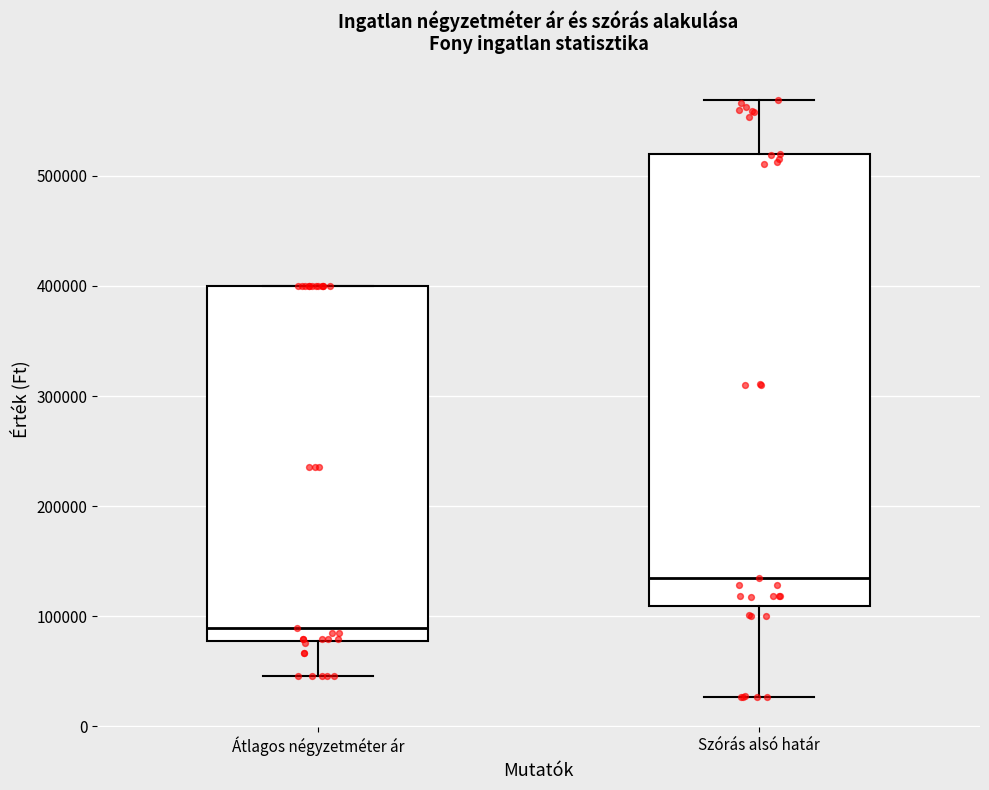

Reading left to right, read every box against the y-axis: the position of its median line, the range the box covers, and the ends of its whiskers. The values are not printed on the chart, so give them approximately, as read against the axis.

Átlagos négyzetméter ár: median 90000, box 80000 to 400000, whiskers 50000 to 400000
Szórás alsó határ: median 130000, box 110000 to 520000, whiskers 30000 to 570000